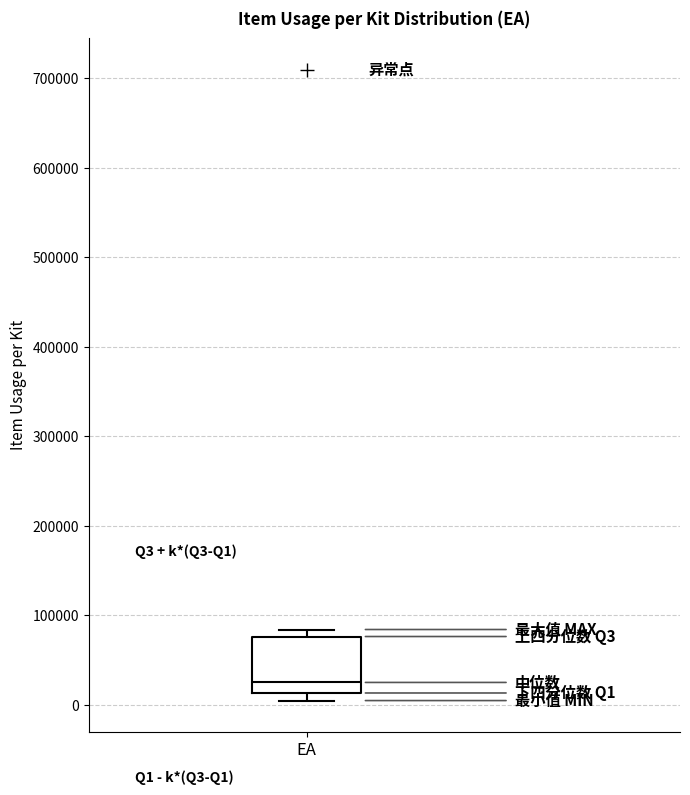

Where is the upper edge of the box for EA on the y-axis? The values are not printed on the chart, so give them approximately, as read against the axis.

80000